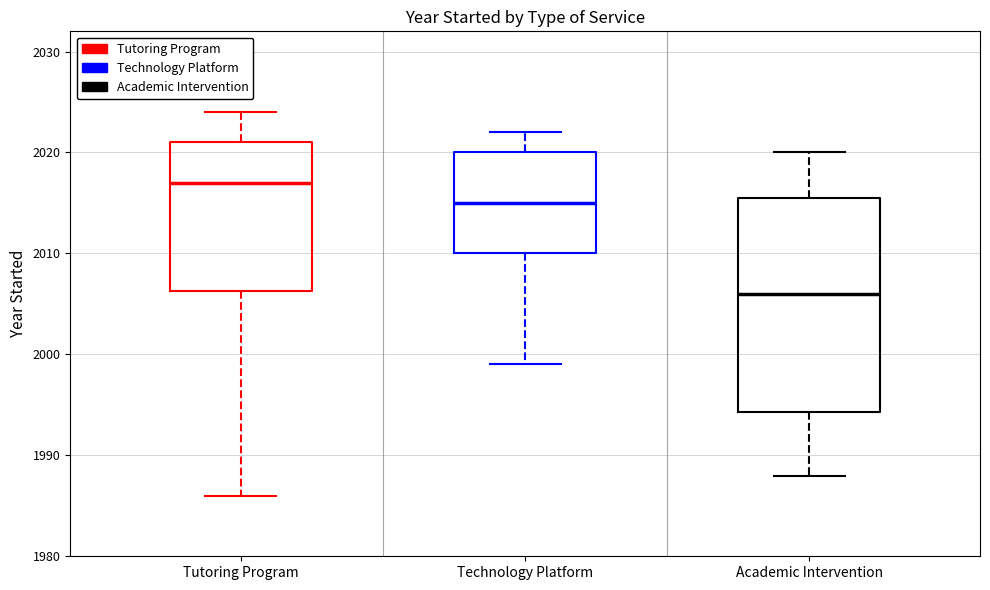

Reading left to right, read every box against the y-axis: the position of its median line, the range the box covers, and the ends of its whiskers. The values are not printed on the chart, so give them approximately, as read against the axis.

Tutoring Program: median 2017, box 2006 to 2021, whiskers 1986 to 2024
Technology Platform: median 2015, box 2010 to 2020, whiskers 1999 to 2022
Academic Intervention: median 2006, box 1994 to 2016, whiskers 1988 to 2020